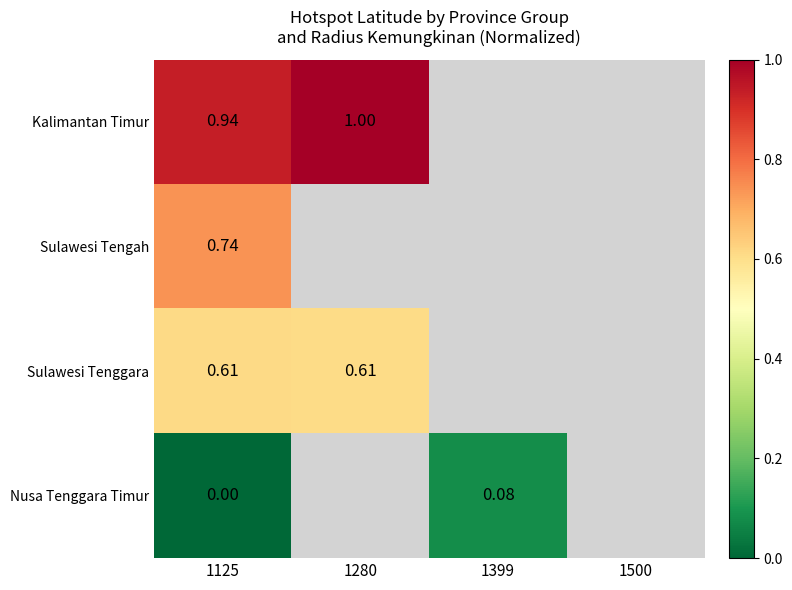

Is the value of Sulawesi Tengah at 1125 greater than the value of Sulawesi Tenggara at 1125?

Yes